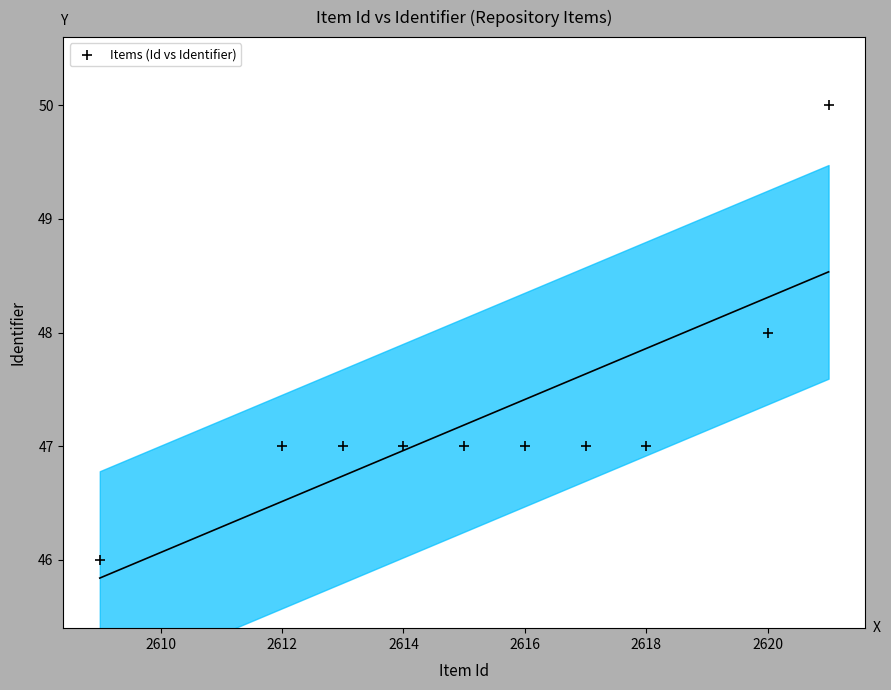

What is the average X value?

2616